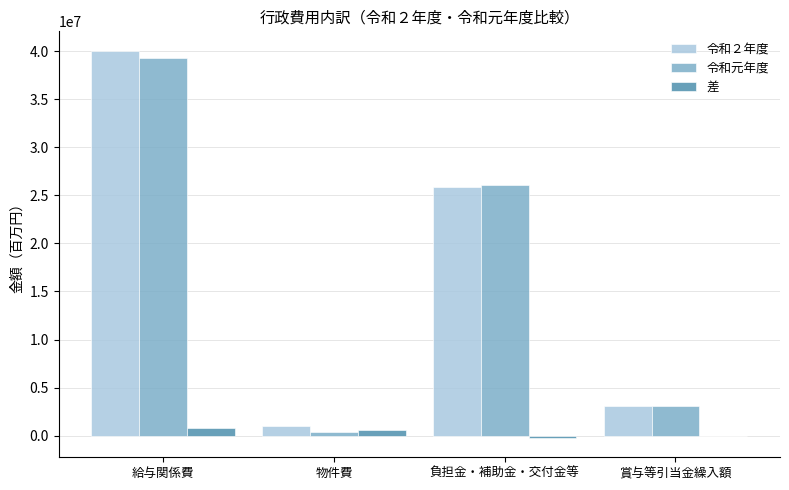

True or false: 令和２年度 has a value of 3067006 at 賞与等引当金繰入額.

True